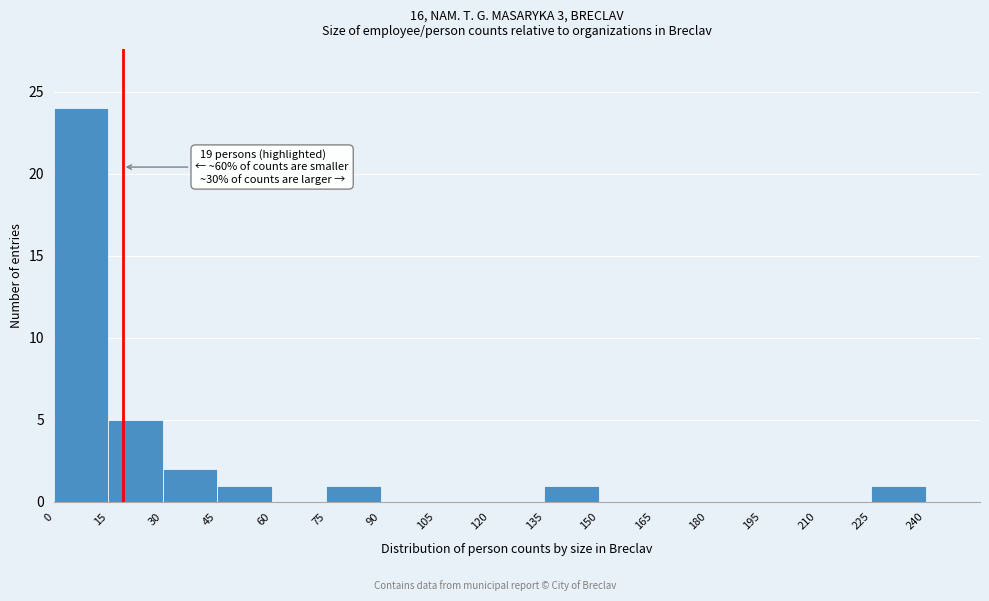

Which range on the x-axis has the tallest bar?

0 to 15